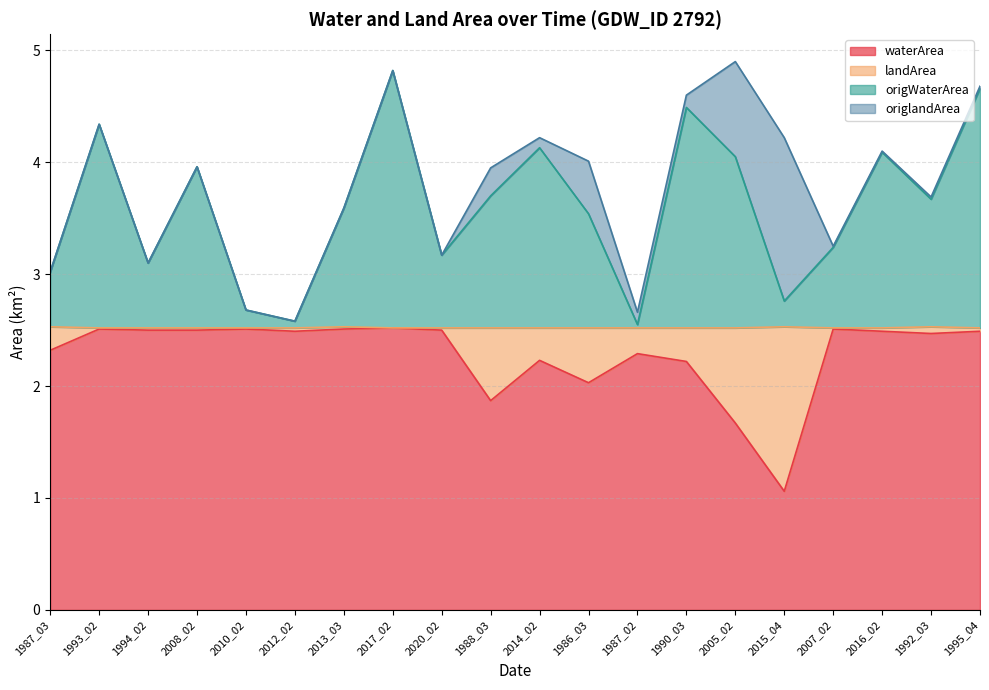

Is it true that waterArea equals 1.7 at 2016_02?

False